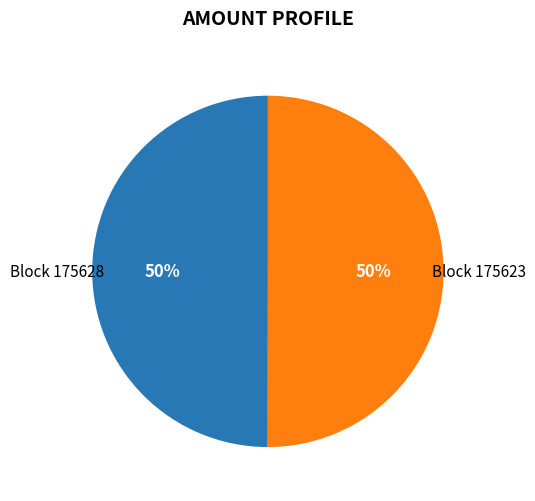

Is the sum of Block 175628 and Block 175623 greater than half?

Yes